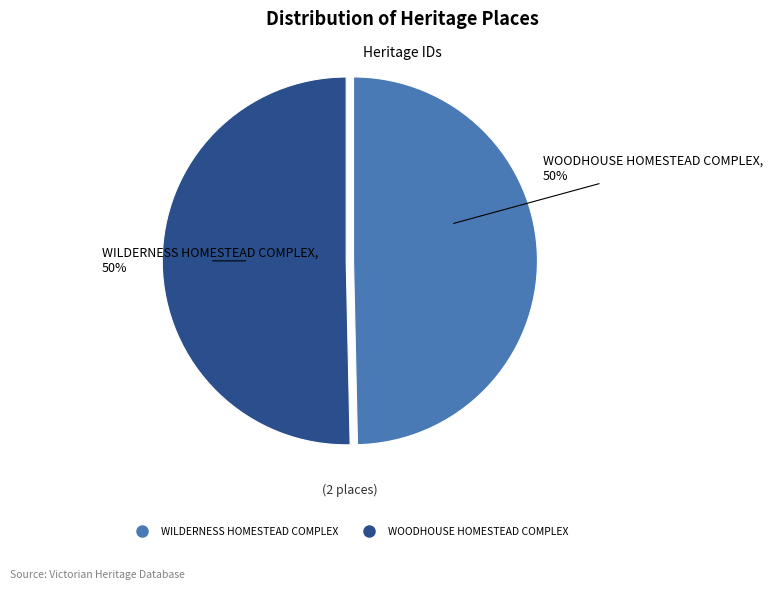

How many slices are in this pie chart?

2